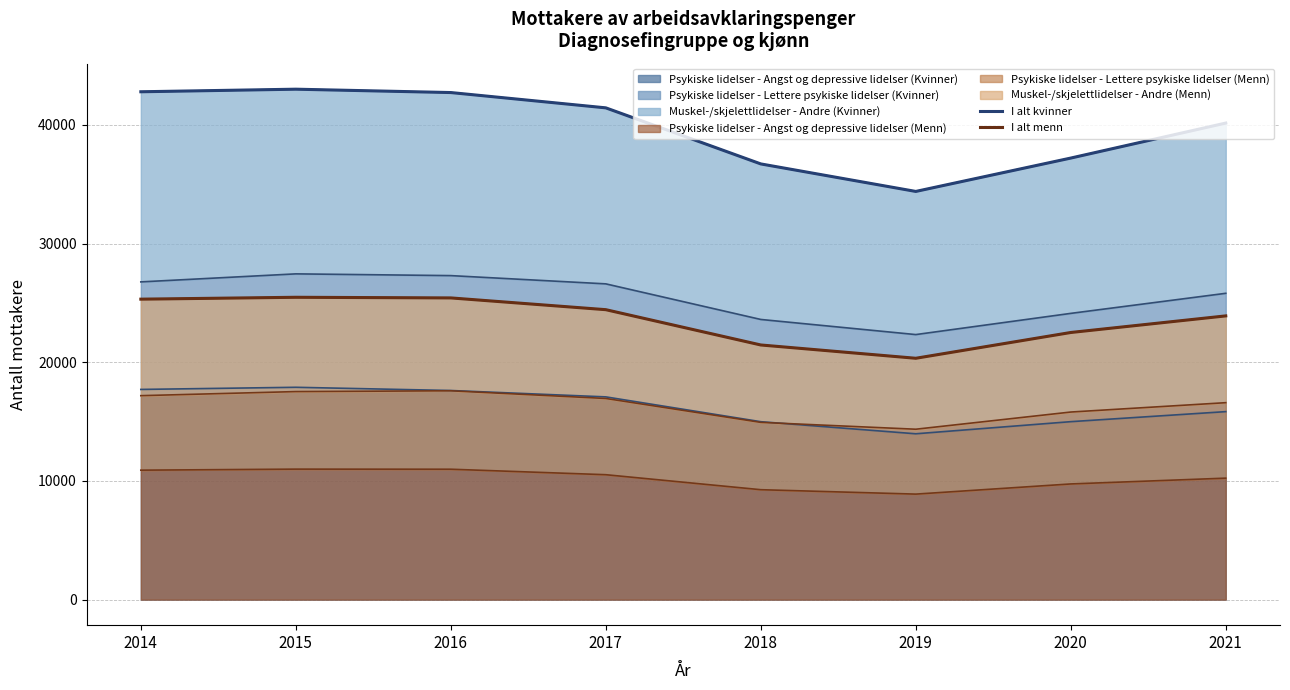

Which series has the largest total across all categories?

I alt kvinner